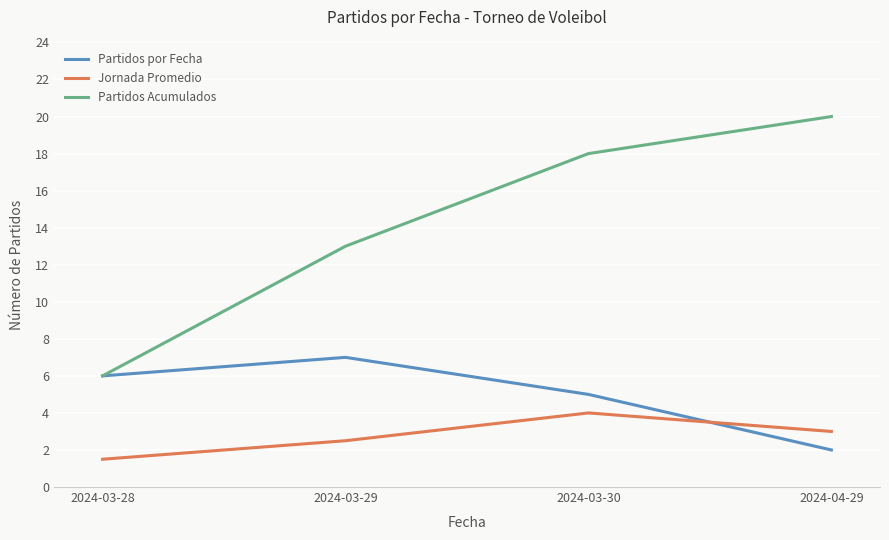

What is the total value across all series at 2024-03-29?

22.5